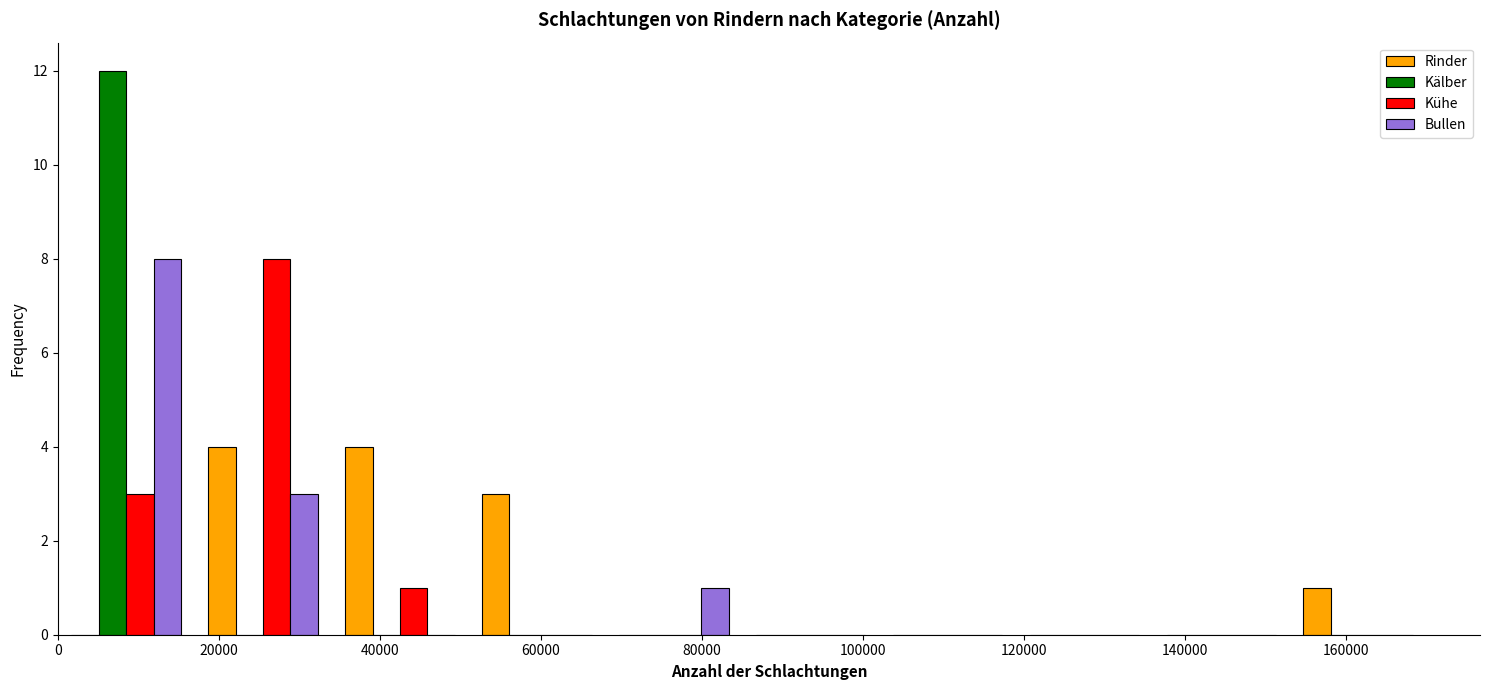

What is the height of the Bullen bar covering 0 to 17000 on the x-axis? Neither the bar edges nor the heights are printed on the chart, so give them approximately, as read against the axes.

8